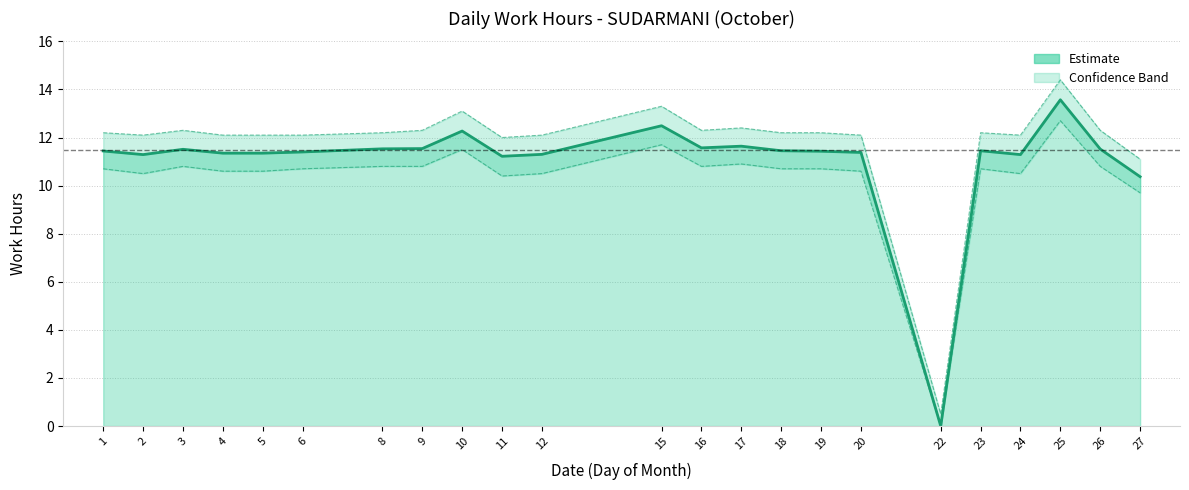

List the series in order of their peak value, highest first.

Upper Band, Work Hours, Lower Band